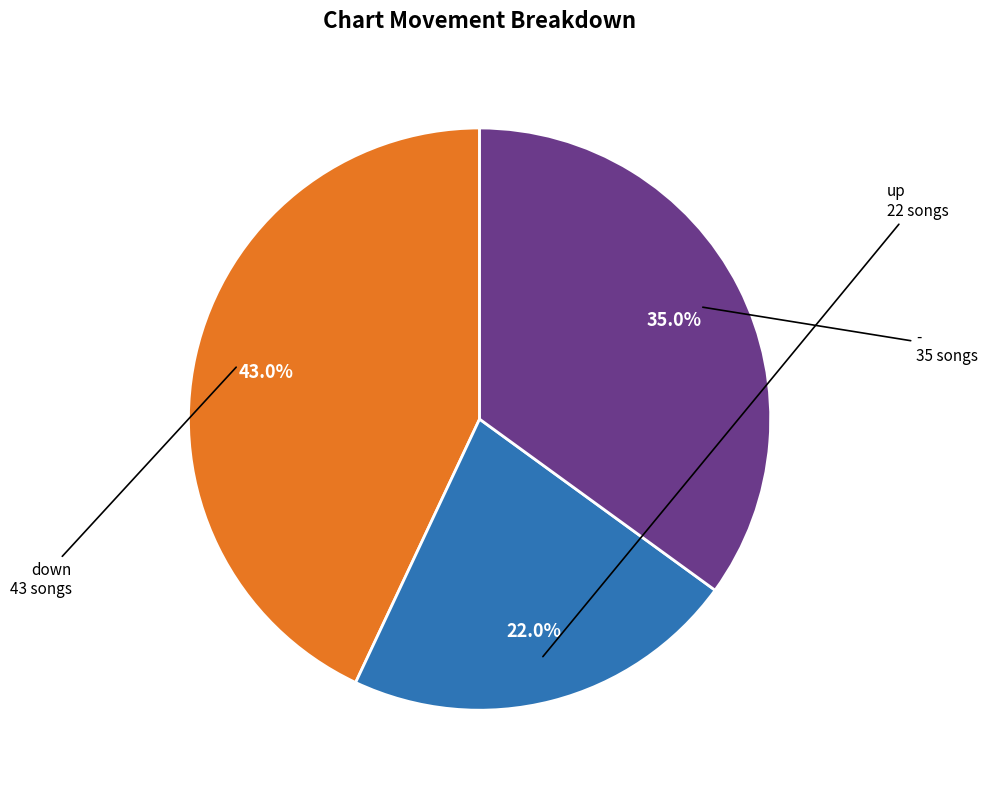

Does any single category account for the majority?

No